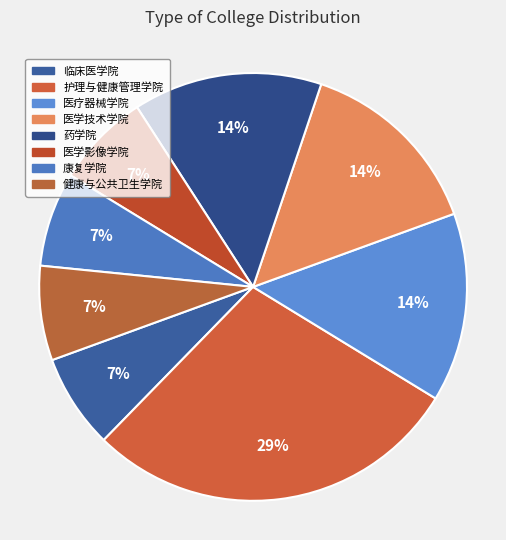

How many slices are in this pie chart?

8